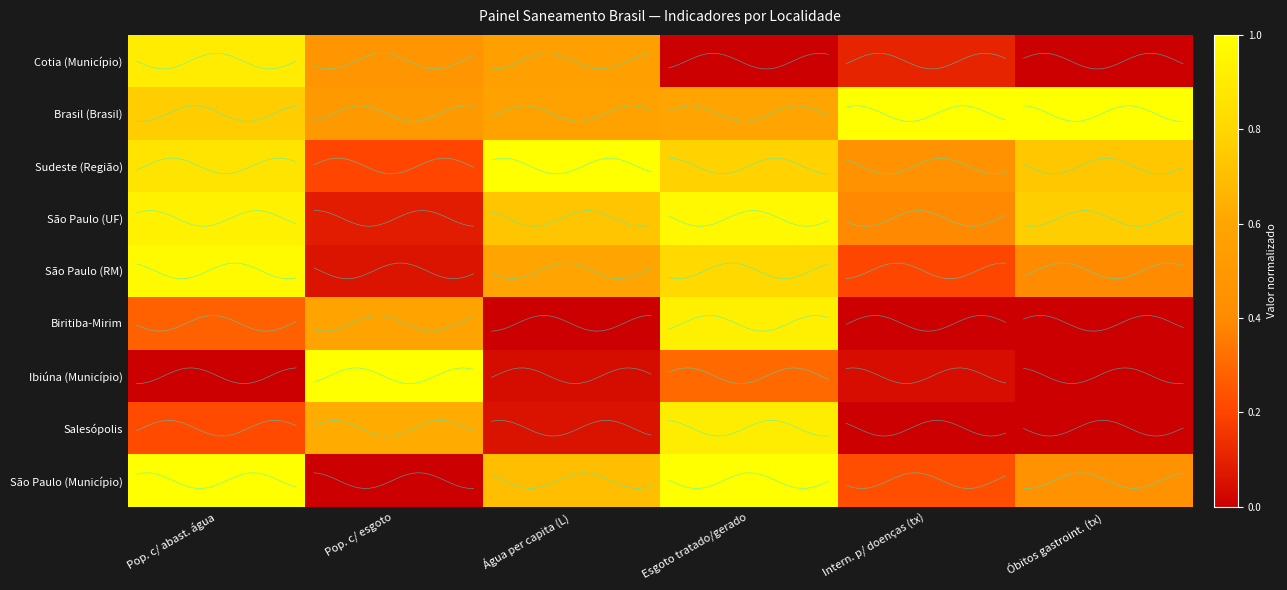

What is the average value of the Salesópolis series?

0.3